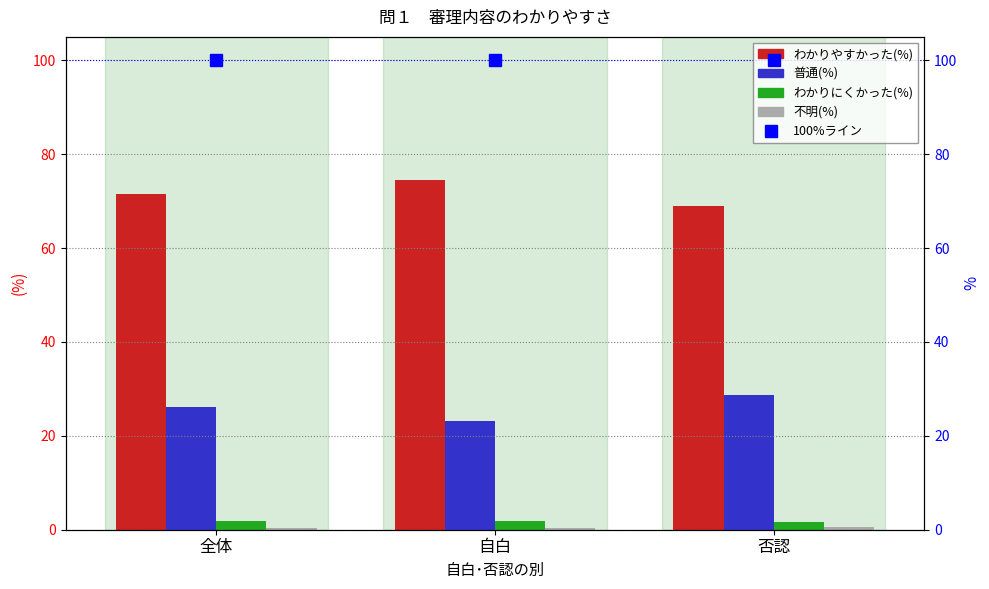

How many bars are there in total?

12